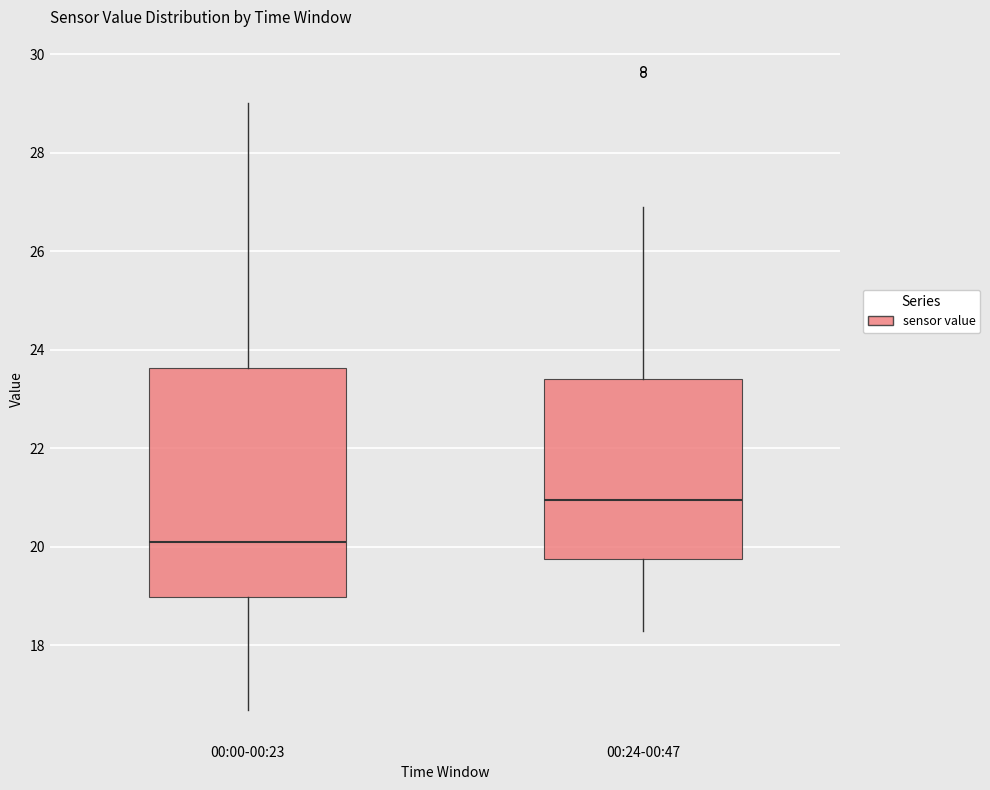

Which box has the highest median line?

00:24-00:47